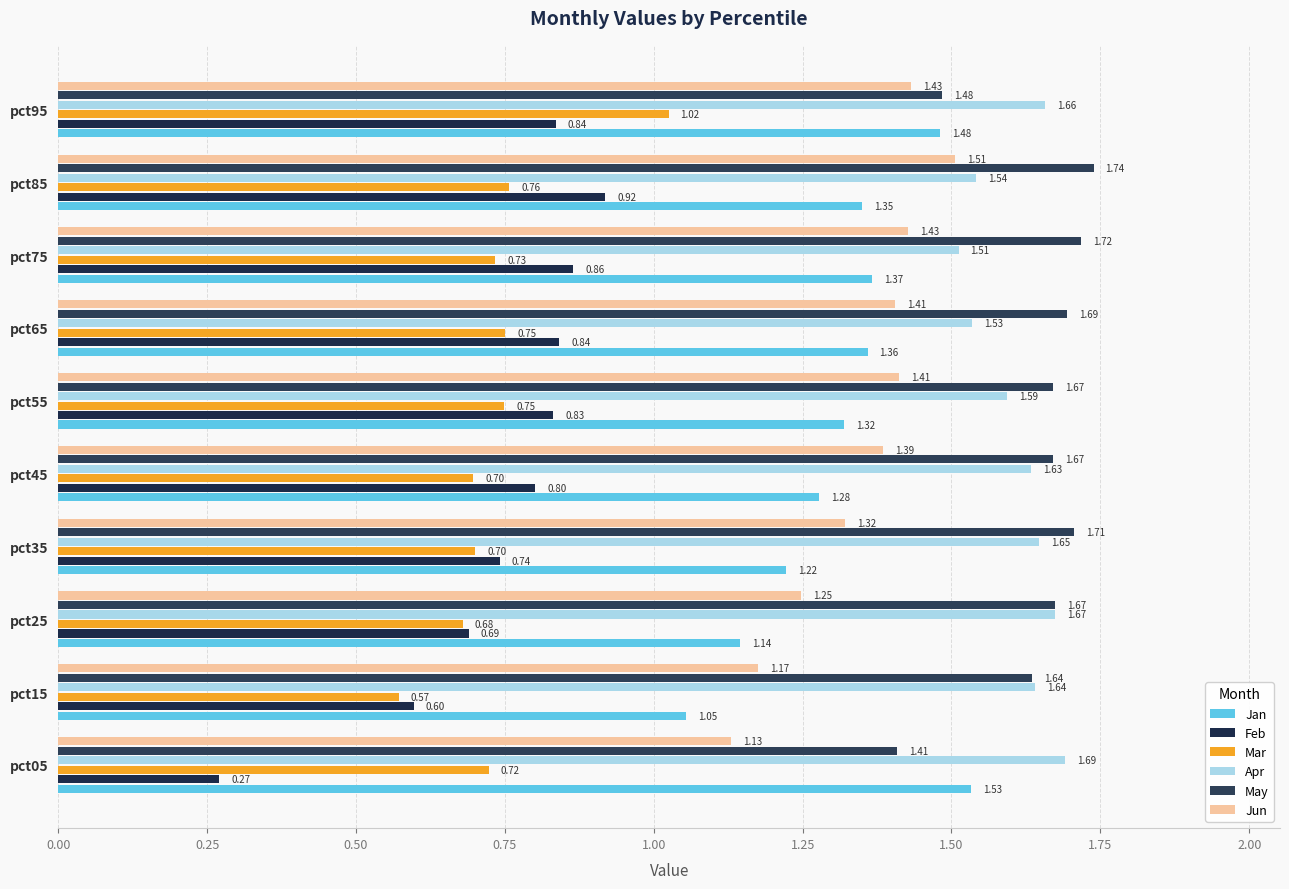

How many Jun values are between 1 and 2?

10